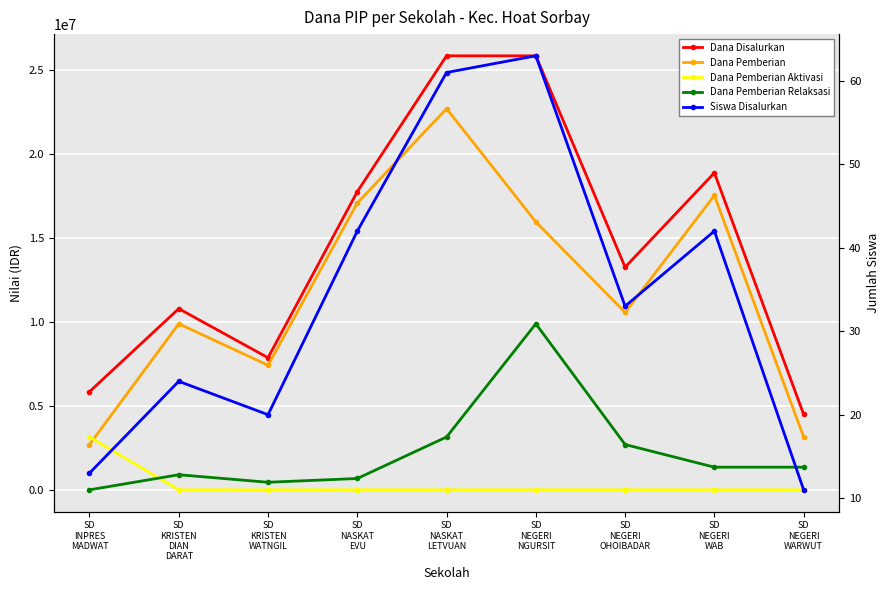

Does the chart display data point markers on the line(s)?

Yes